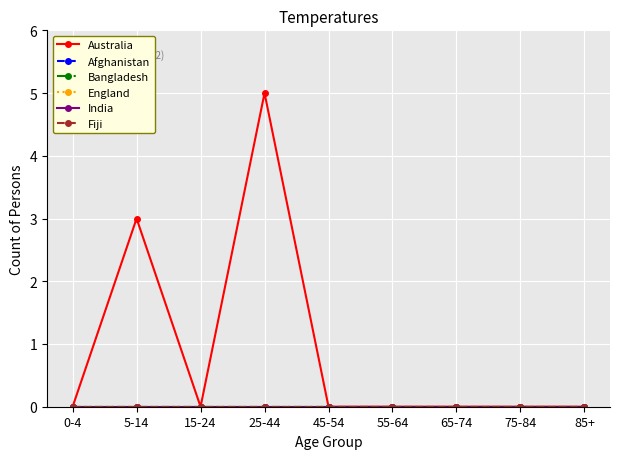

How many positive values does the Australia series have?

2